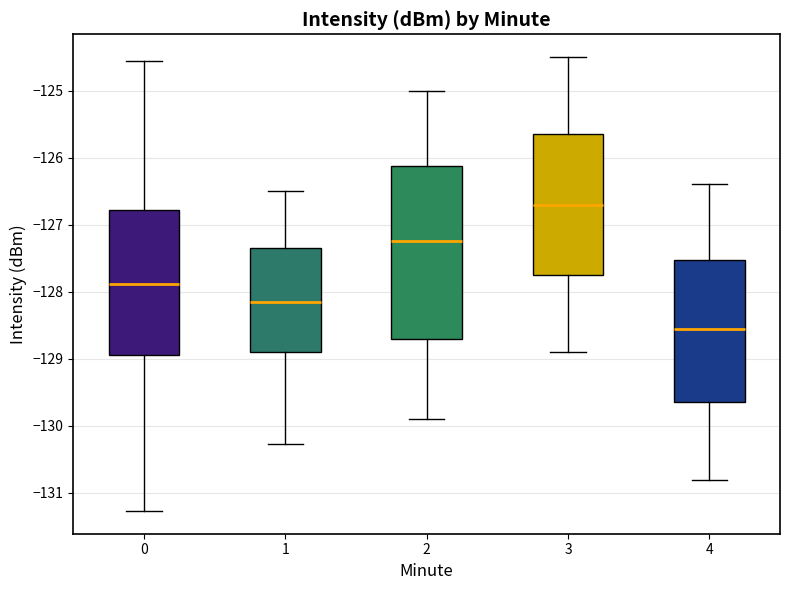

Reading left to right, transcribe this box plot: for each box, give where its median line is, the range the box spans, and where its two whiskers end, as read against the y-axis. The values are not printed on the chart, so give them approximately, as read against the axis.

0: median -127.9, box -128.9 to -126.8, whiskers -131.3 to -124.6
1: median -128.1, box -128.9 to -127.3, whiskers -130.3 to -126.5
2: median -127.2, box -128.7 to -126.1, whiskers -129.9 to -125.0
3: median -126.7, box -127.7 to -125.6, whiskers -128.9 to -124.5
4: median -128.5, box -129.6 to -127.5, whiskers -130.8 to -126.4